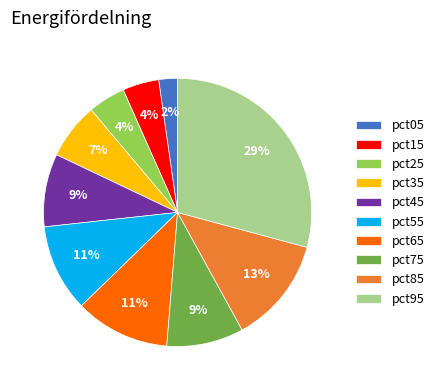

Is the sum of pct15 and pct55 greater than half?

No